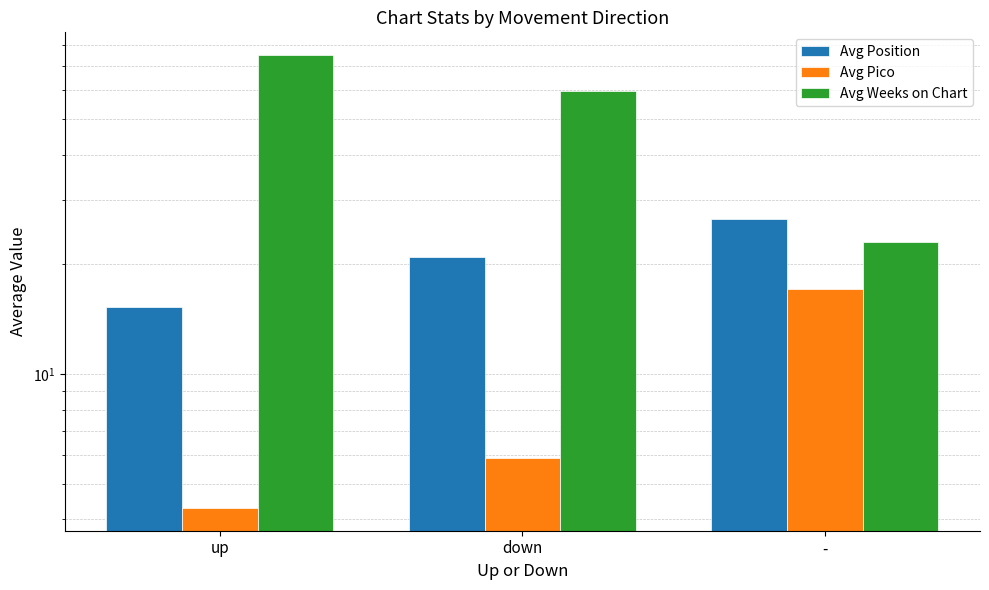

List the series in order of their overall mean, lowest first.

Avg Pico, Avg Position, Avg Weeks on Chart